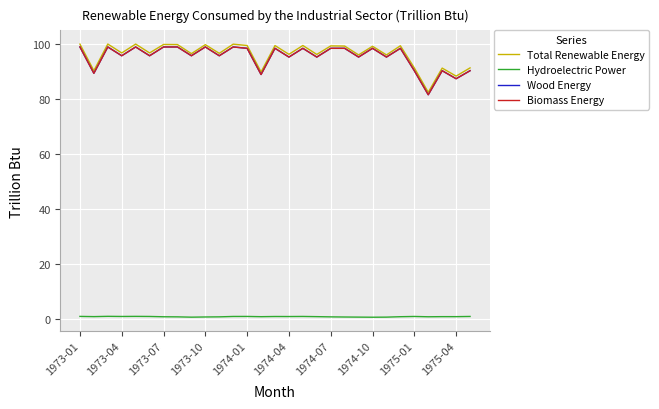

Is this an area chart (filled region under the line)?

No